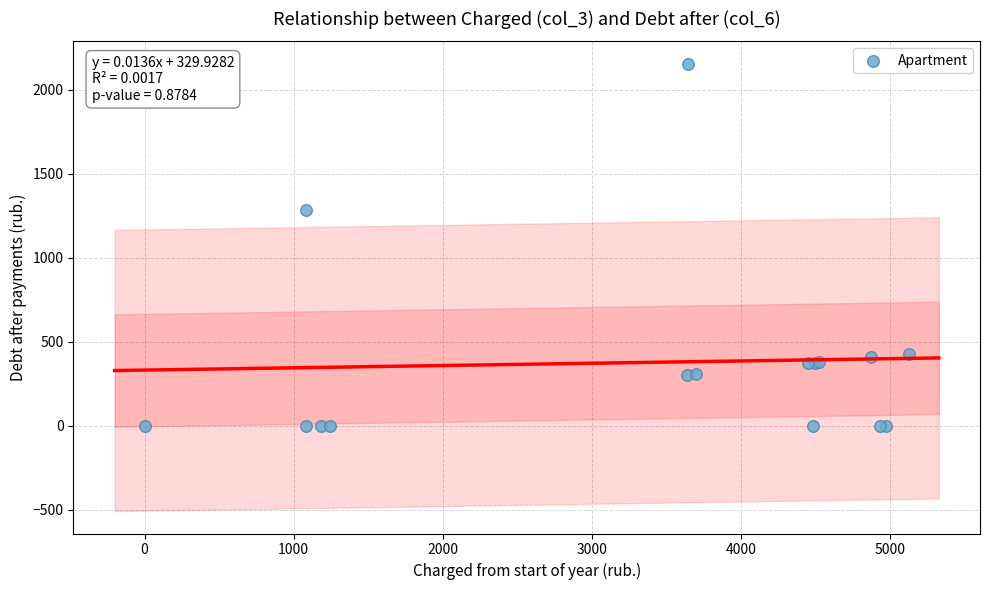

What Y value in the scatter plot is closest to 1076?

1284.7